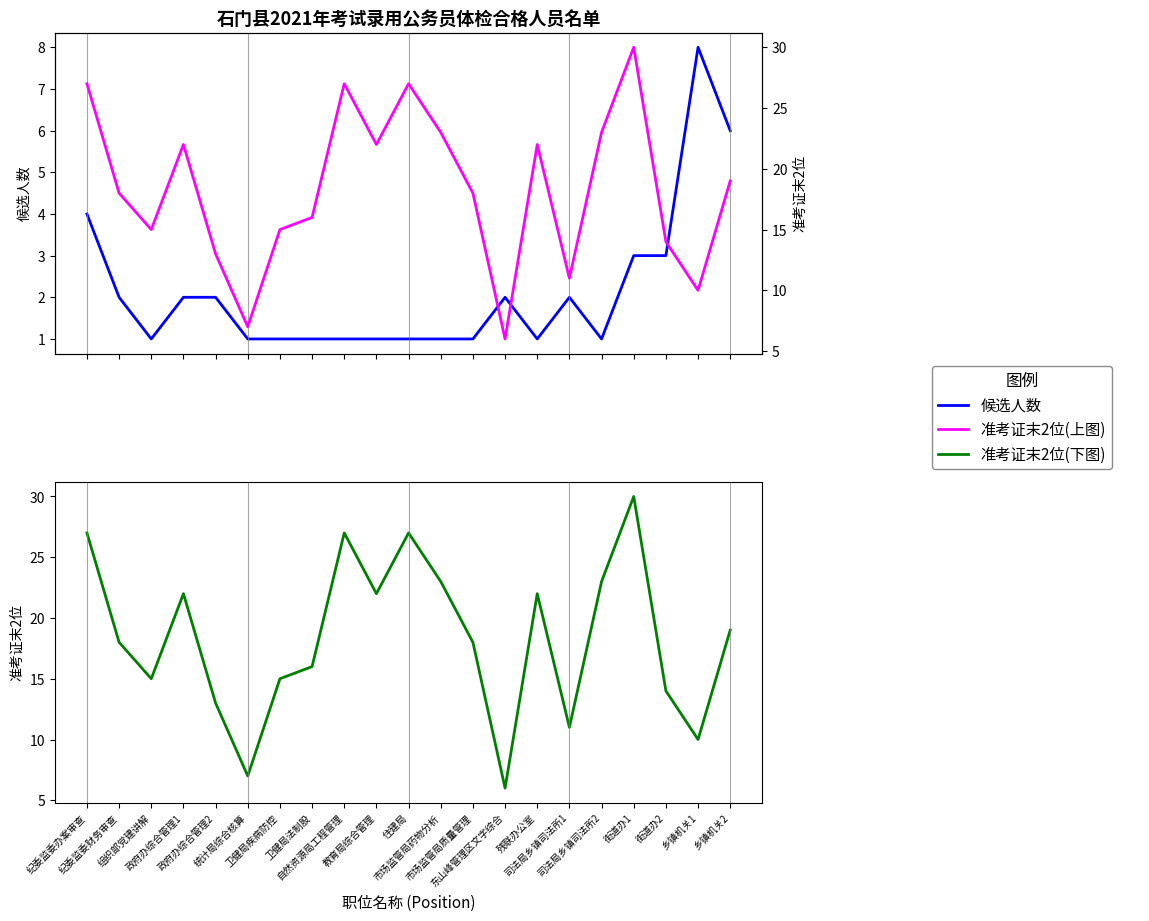

At which label does 准考证末2位 (Exam# last 2) reach its peak?

街道办1